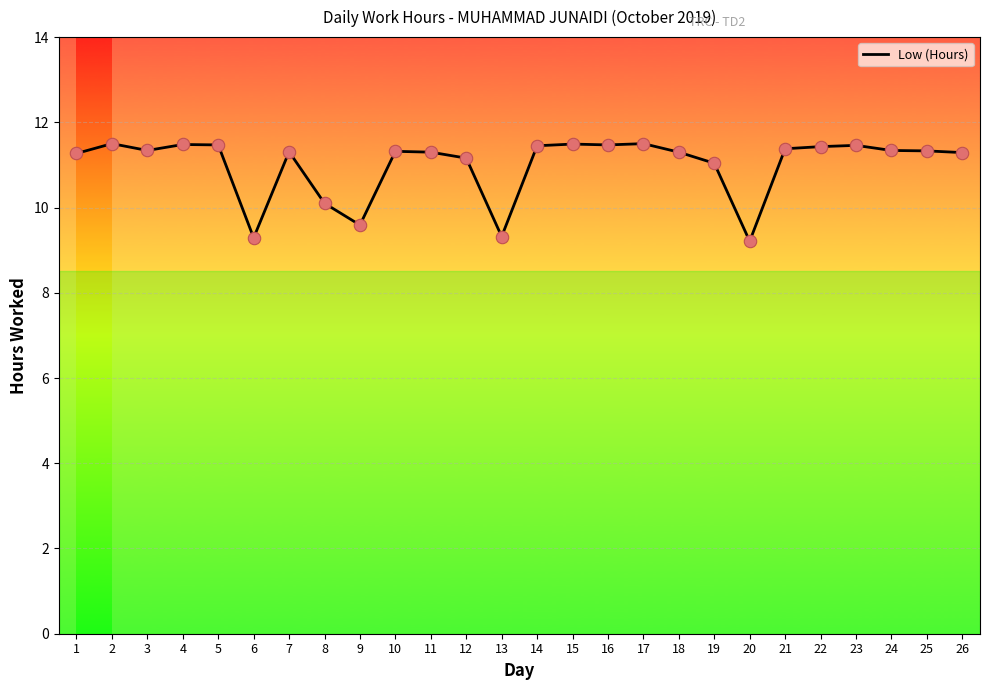

What is the ratio of the value at 10 to the value at 3?

1.0